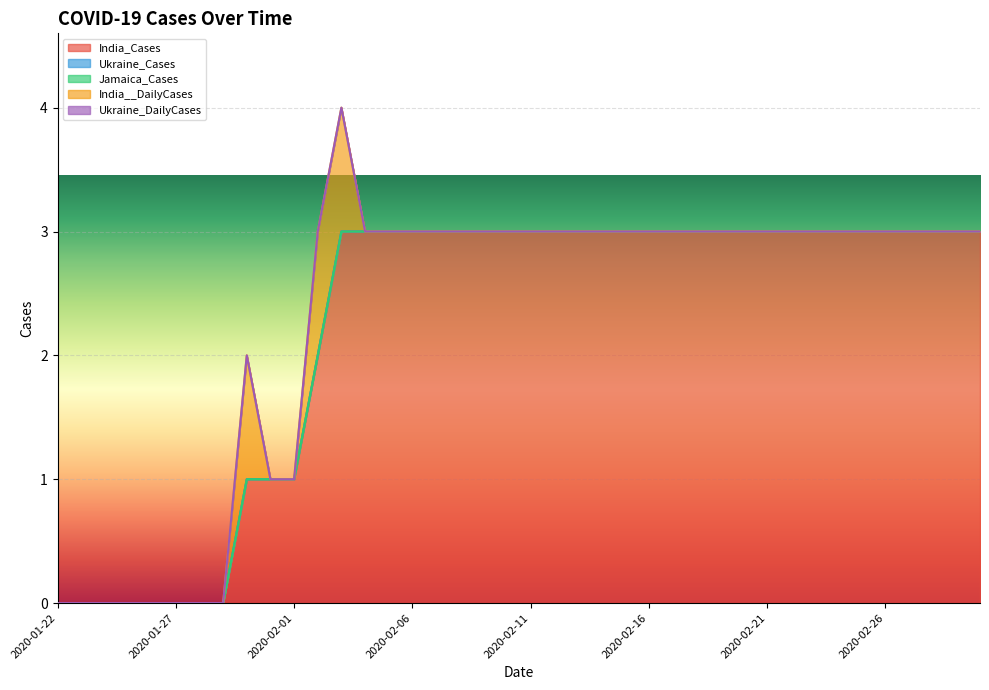

What position from the right is 2020-02-18?

13